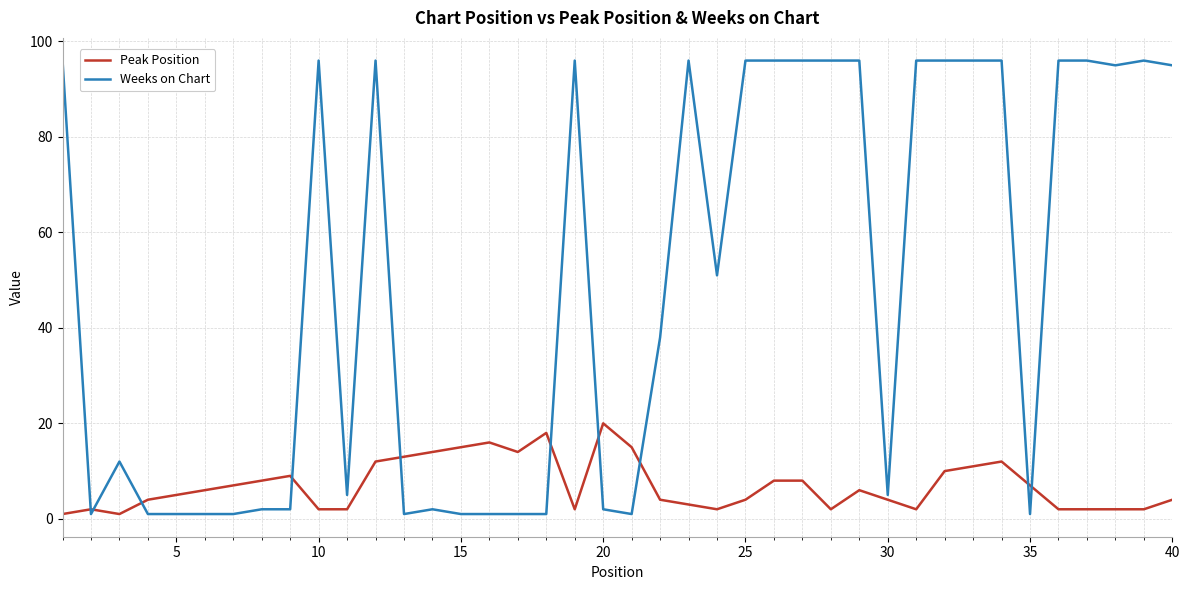

Which series has the largest range (max minus min)?

Weeks on Chart